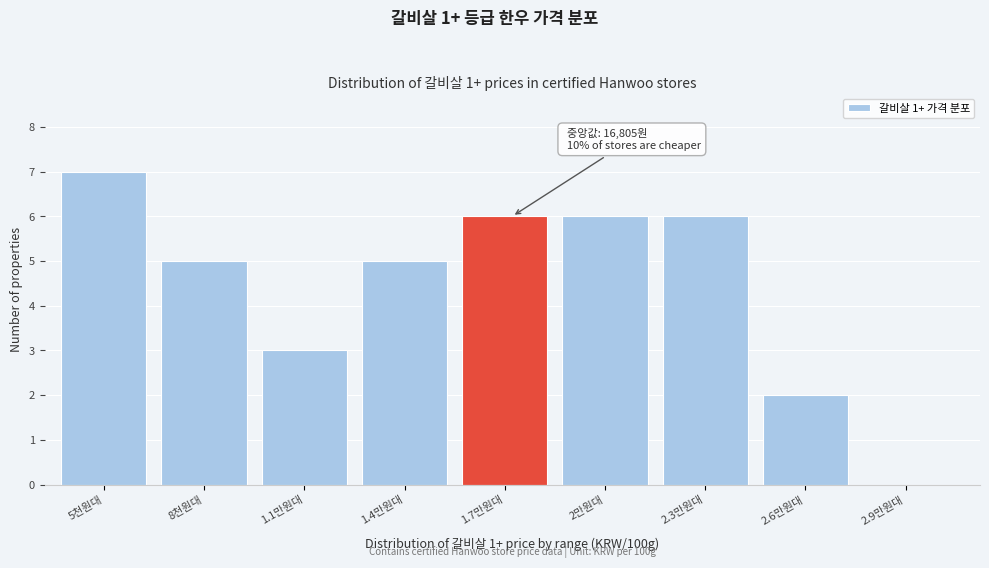

Reading left to right, what are all the values shown in this chart?

5천원대=7	8천원대=5	1.1만원대=3	1.4만원대=5	1.7만원대=6	2만원대=6	2.3만원대=6	2.6만원대=2	2.9만원대=0